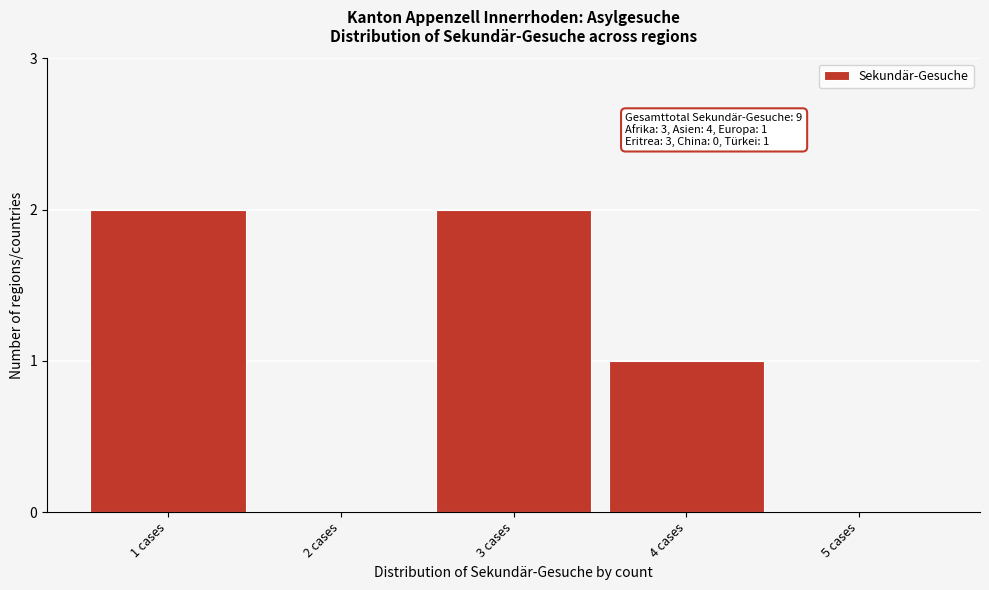

Reading left to right, extract all data points from this chart.

1 cases=2	2 cases=0	3 cases=2	4 cases=1	5 cases=0